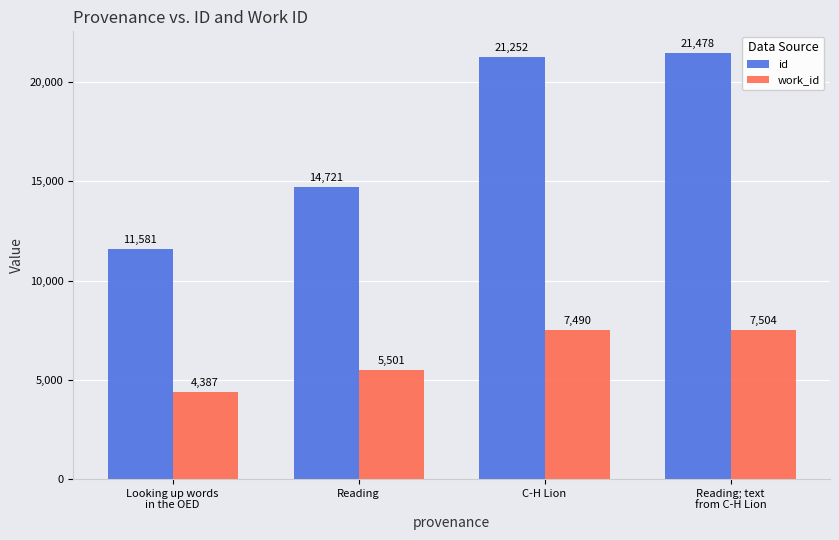

How many values in the id series are below 21252?

2